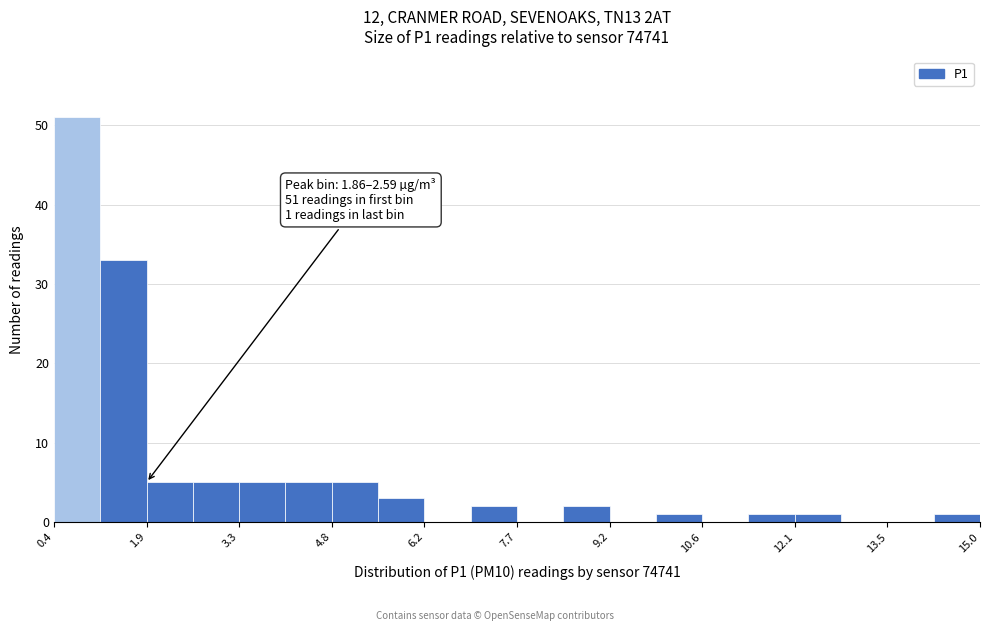

Around what value on the x-axis is the tallest bar? Give the approximate position of its centre, as read against the axis.

0.8